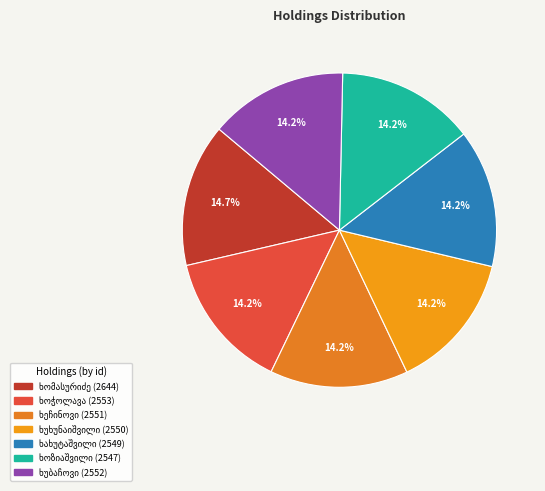

Does ივანე ხახუტაშვილი account for over 50% of the chart?

No